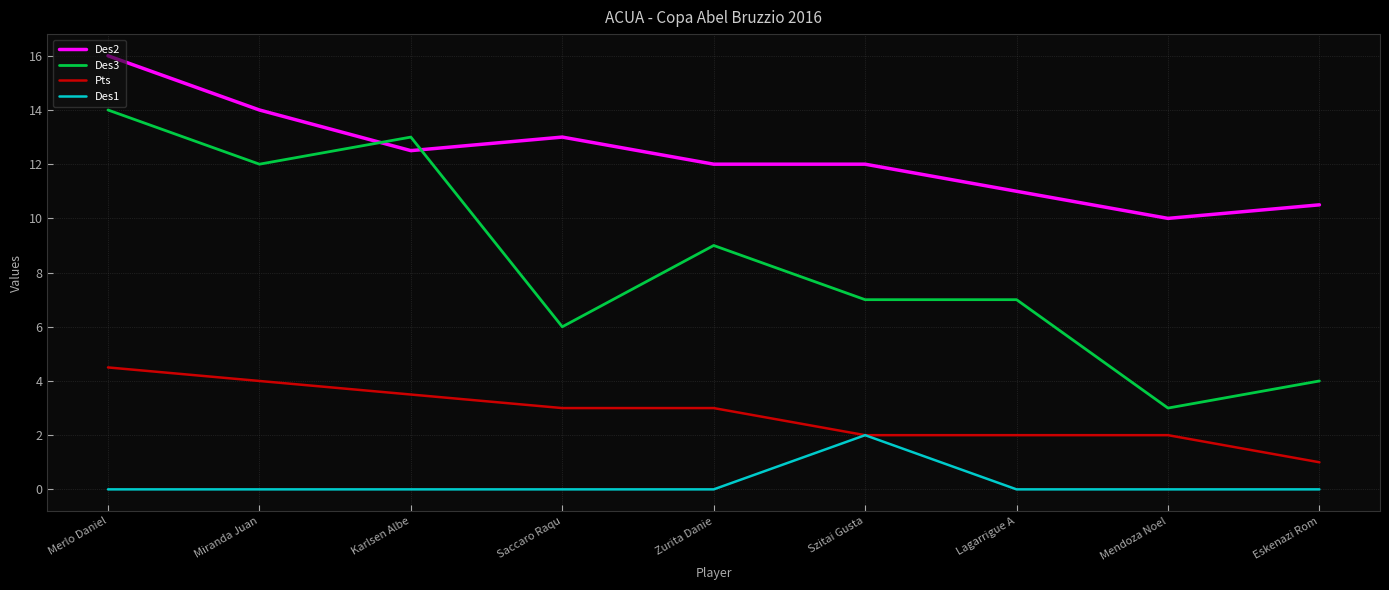

What is the difference between the maximum and minimum values in the Des1 series?

2.0